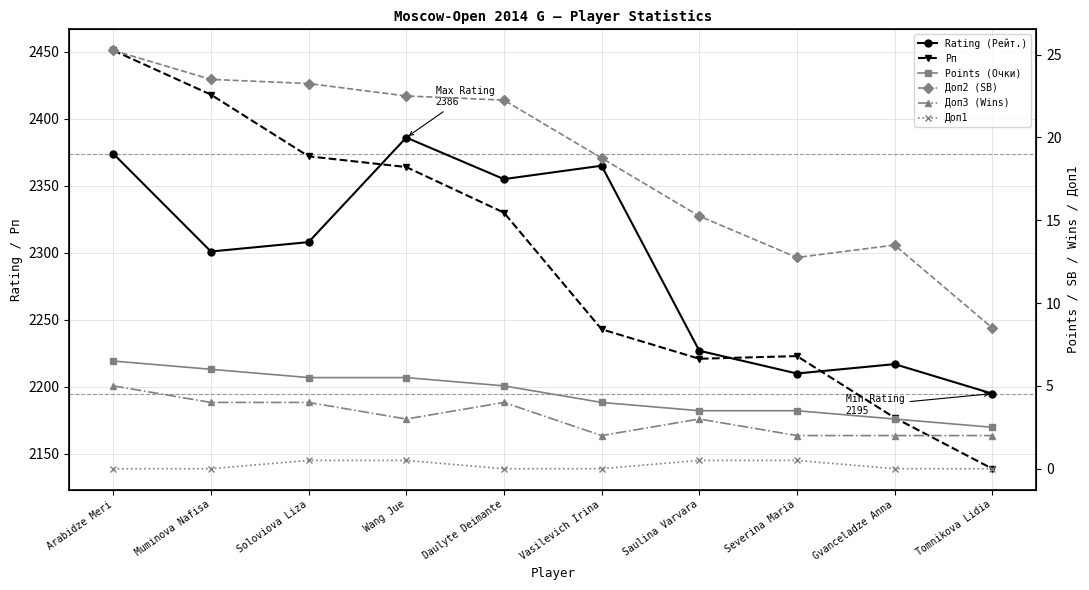

List the series in order of their peak value, highest first.

Рп, Rating (Рейт.), Доп2 (SB), Points (Очки), Доп3 (Wins), Доп1